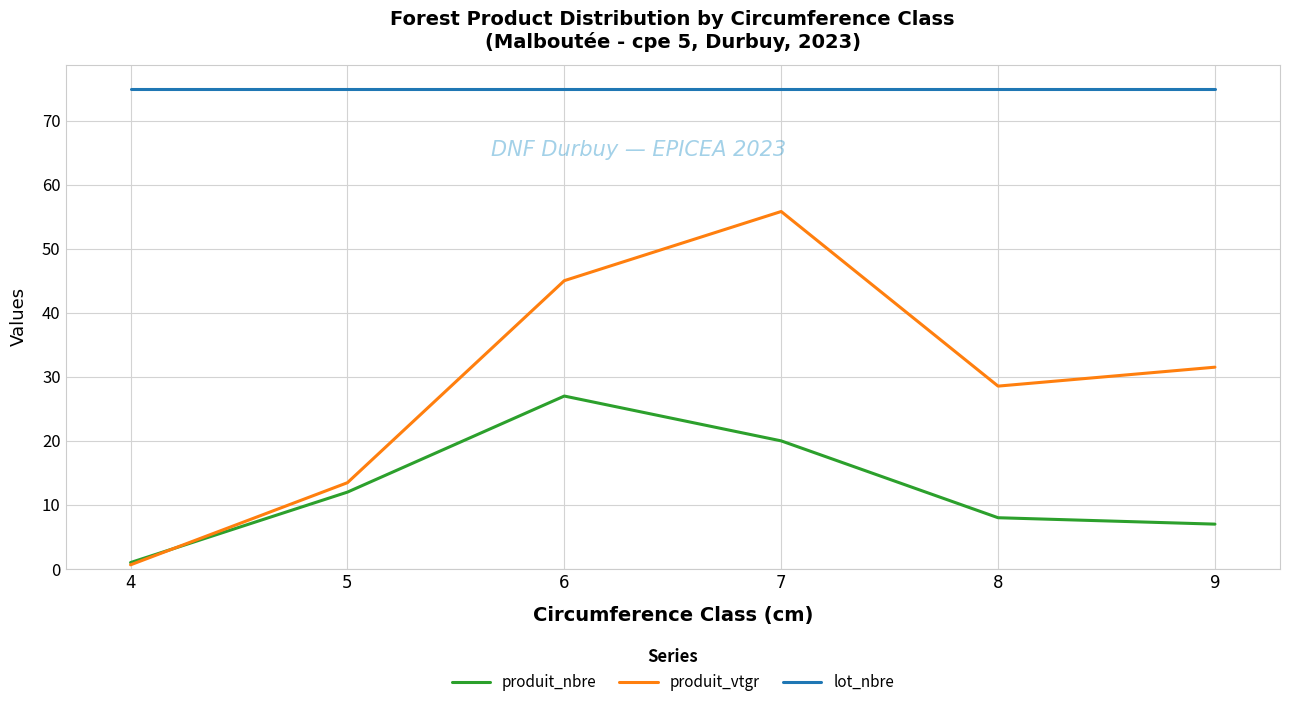

How many lines are shown in the chart?

3